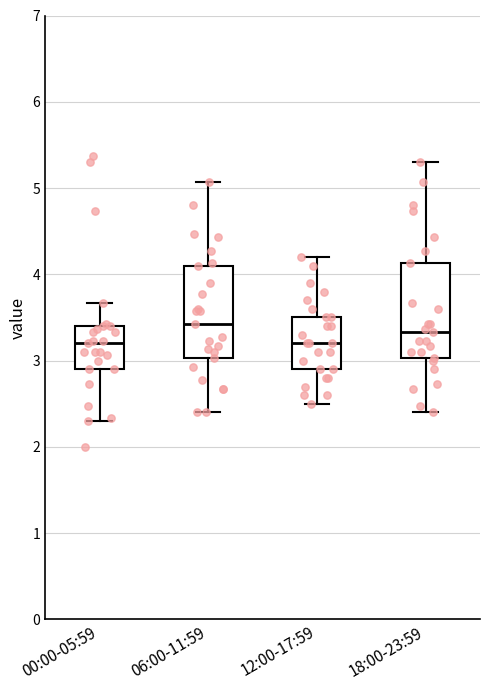

Where is the lower edge of the box for 12:00-17:59 on the y-axis? The values are not printed on the chart, so give them approximately, as read against the axis.

2.9